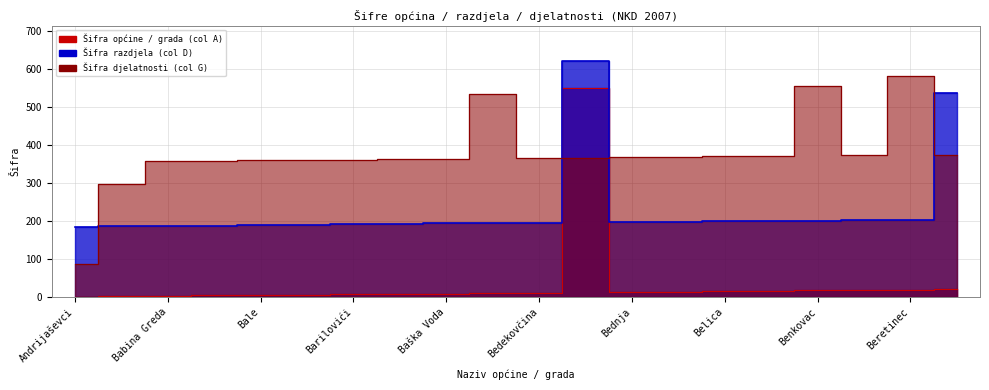

What are all the series names shown in the legend?

Šifra općine / grada (col A), Šifra razdjela (col D), Šifra djelatnosti (col G)